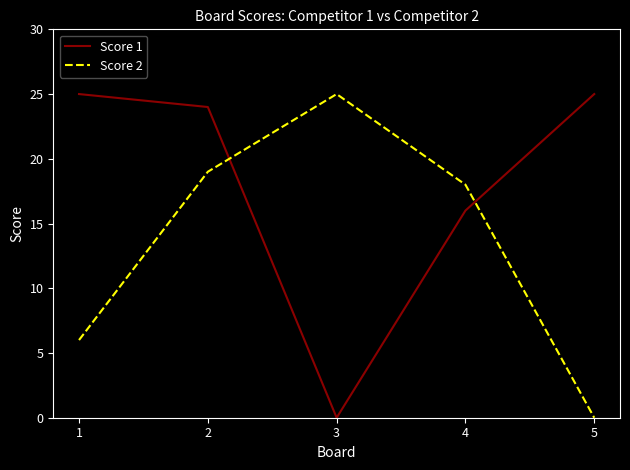

The value of Score 2 at 3 is 25. True or false?

True